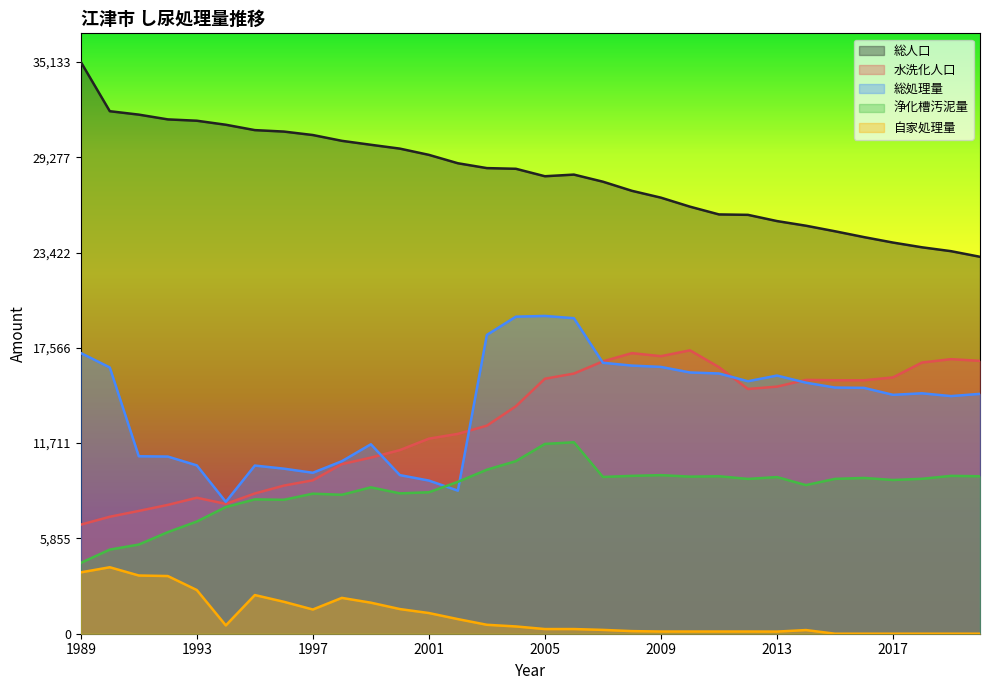

Which category has the lowest value across all series?

2015